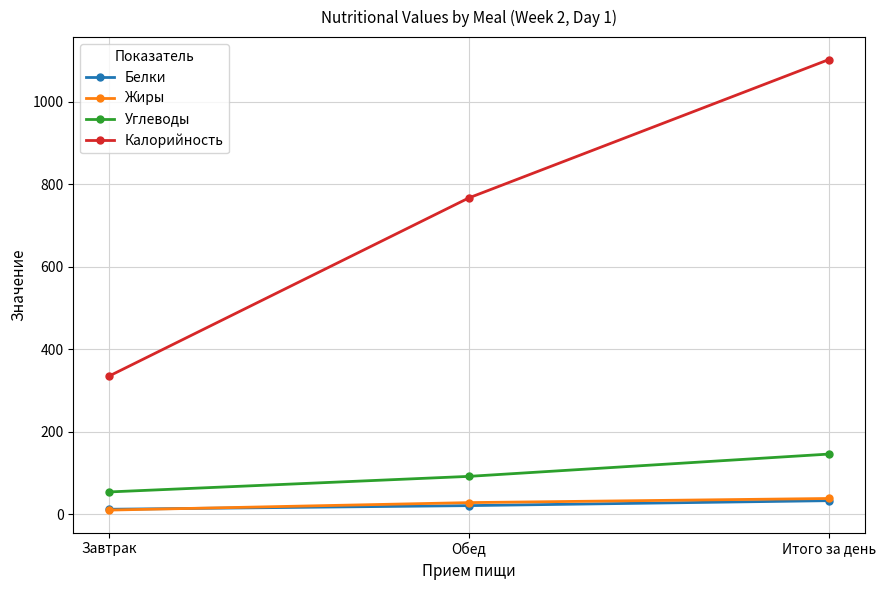

Which series changed the most between Завтрак and Обед?

Калорийность